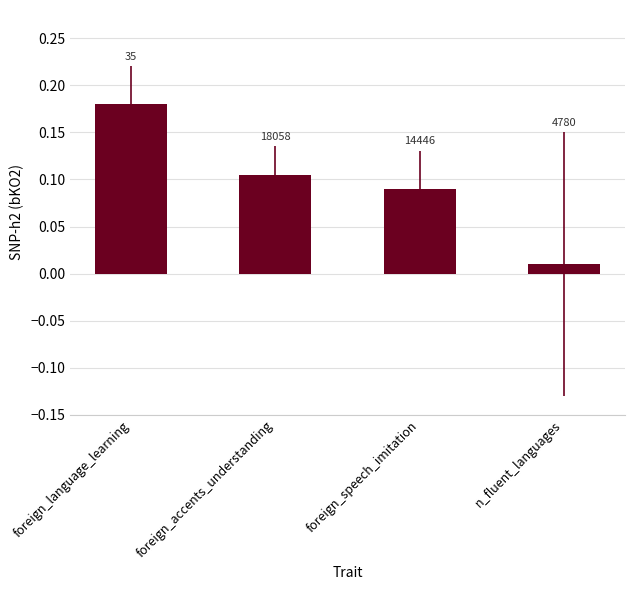

Is it true that the value at foreign_accents_understanding is 0.1?

False